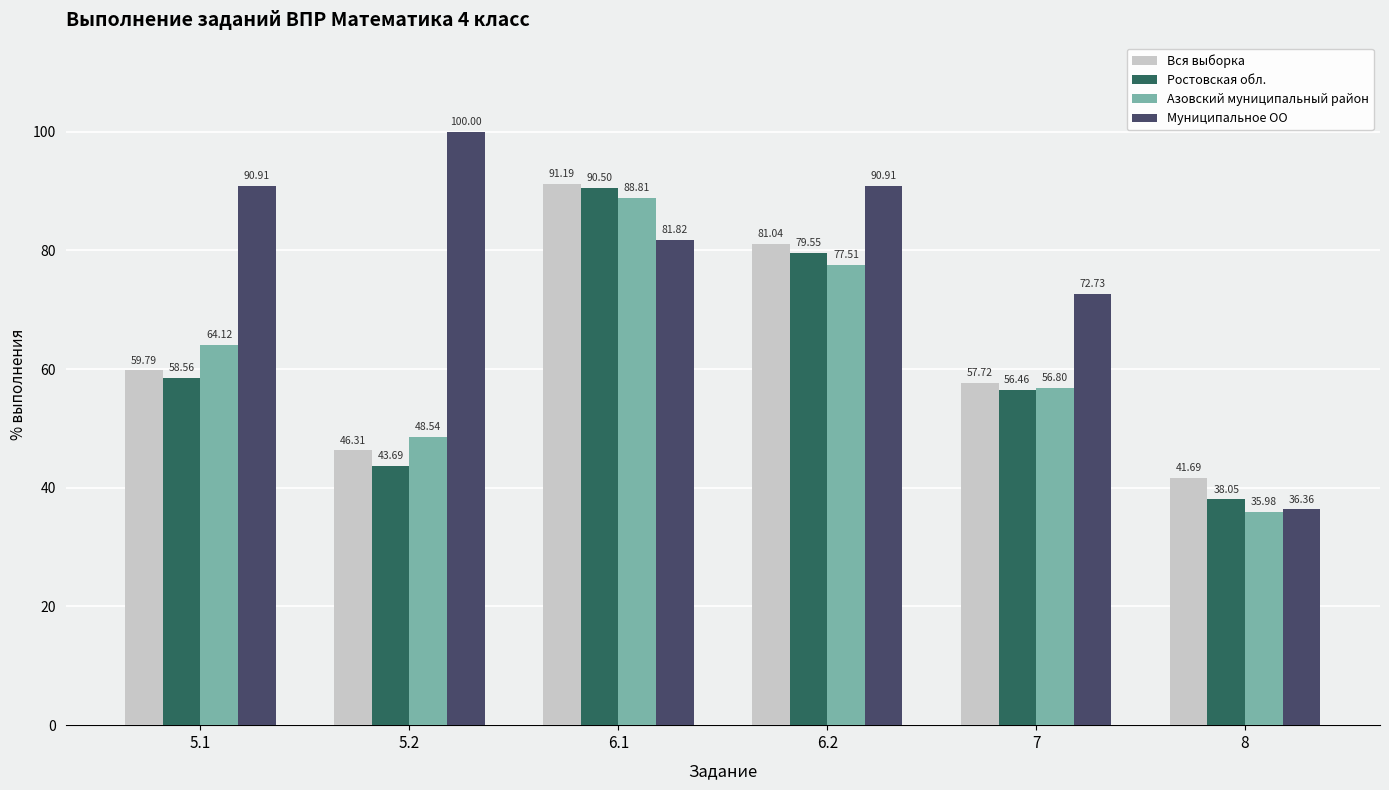

What is the label of the 1st bar from the left?

5.1